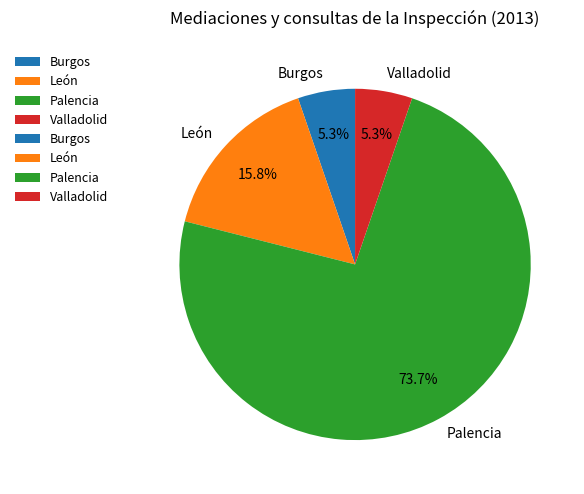

Is Burgos the majority of the pie?

No